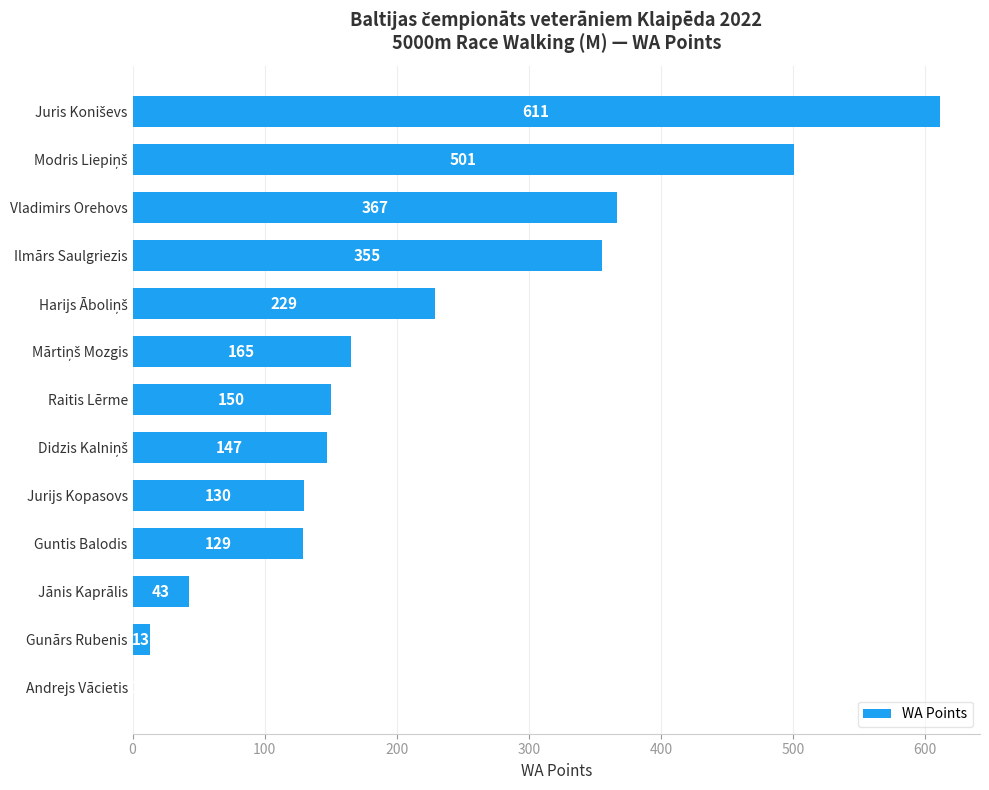

What is the maximum value shown in the chart?

611